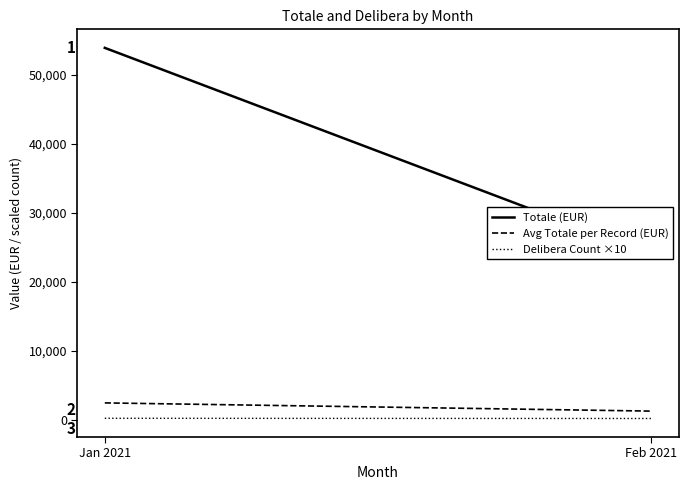

Reading left to right, transcribe all the data shown in this chart.

Totale (EUR): Jan 2021=53889.0	Feb 2021=23935.6
Avg Totale per Record (EUR): Jan 2021=2449.5	Feb 2021=1259.8
Delibera Count ×10: Jan 2021=220.0	Feb 2021=190.0